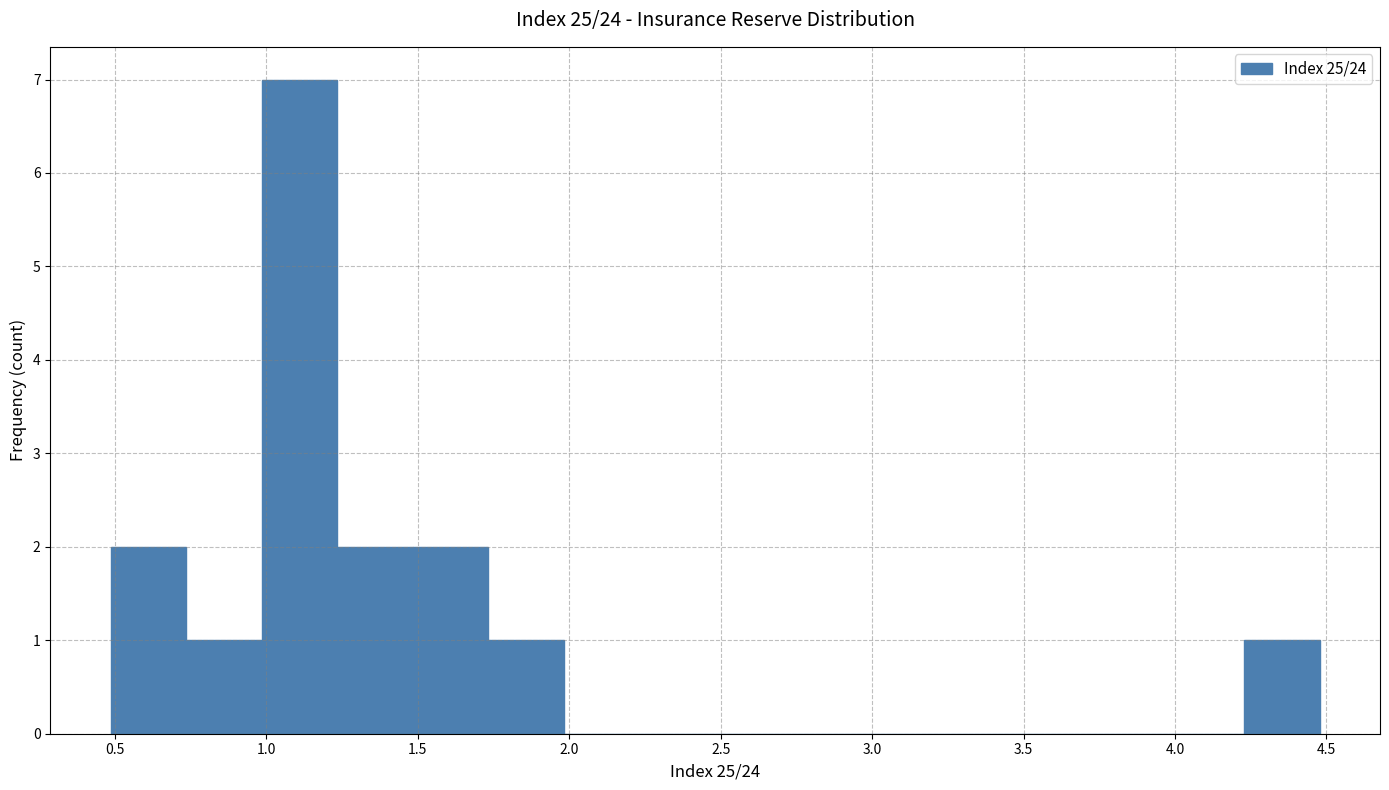

Reading left to right, list every bar in this chart as the range it spans on the x-axis followed by its height. Neither the bar edges nor the heights are printed on the chart, so give them approximately, as read against the axes.

0.50 to 0.75: 2
0.75 to 1.00: 1
1.00 to 1.25: 7
1.25 to 1.50: 2
1.50 to 1.75: 2
1.75 to 2.00: 1
2.00 to 2.25: 0
2.25 to 2.50: 0
2.50 to 2.75: 0
2.75 to 3.00: 0
3.00 to 3.25: 0
3.25 to 3.50: 0
3.50 to 3.75: 0
3.75 to 4.00: 0
4.00 to 4.25: 0
4.25 to 4.50: 1